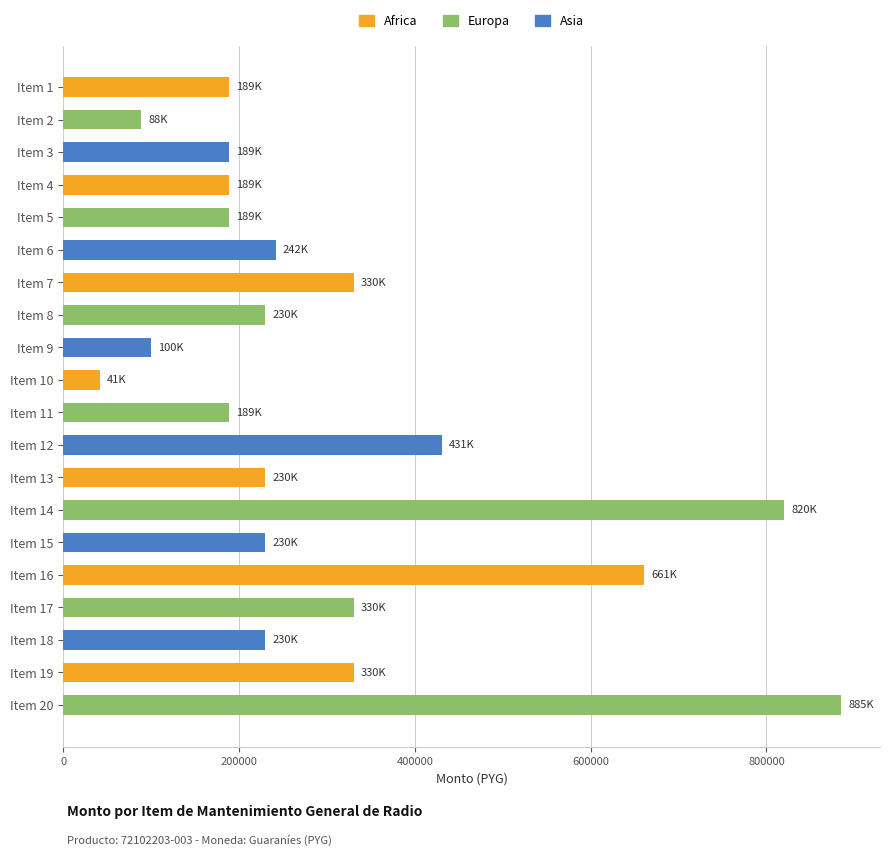

How many values are below 230100?

8